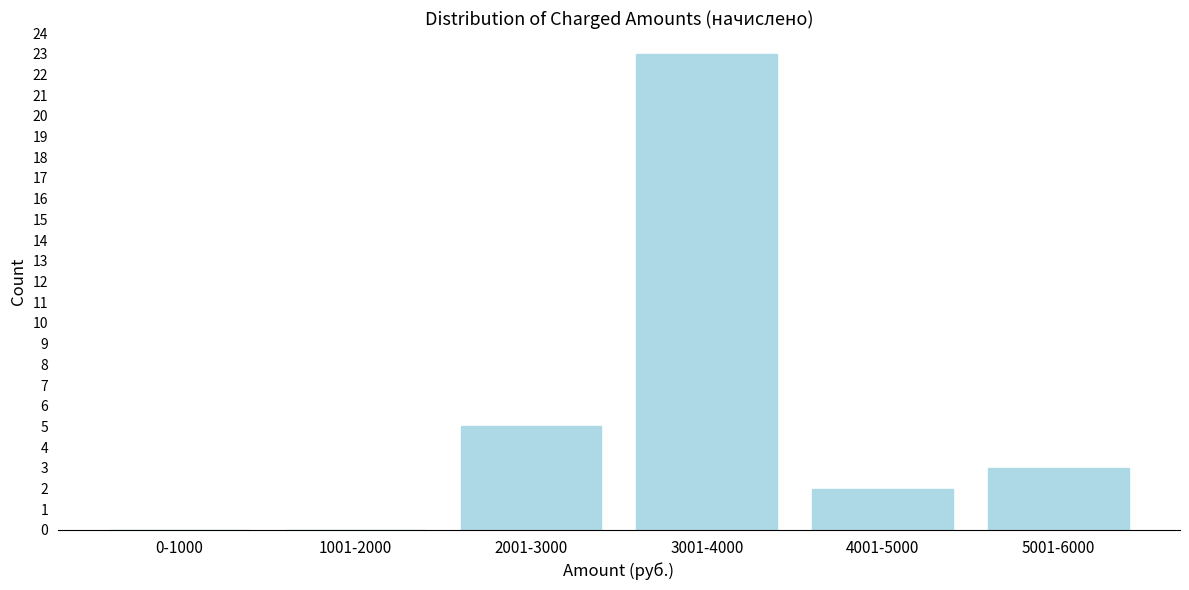

Reading right to left, list all the values displayed in this chart.

5001-6000=3	4001-5000=2	3001-4000=23	2001-3000=5	1001-2000=0	0-1000=0